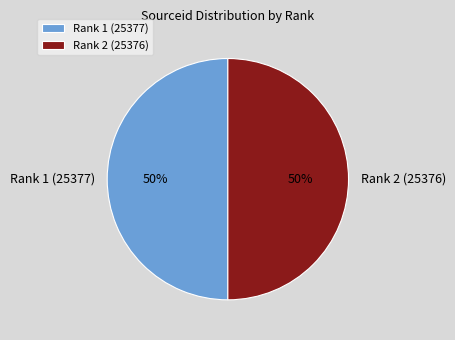

Combined, do Rank 1 (25377) and Rank 2 (25376) account for over 50%?

Yes